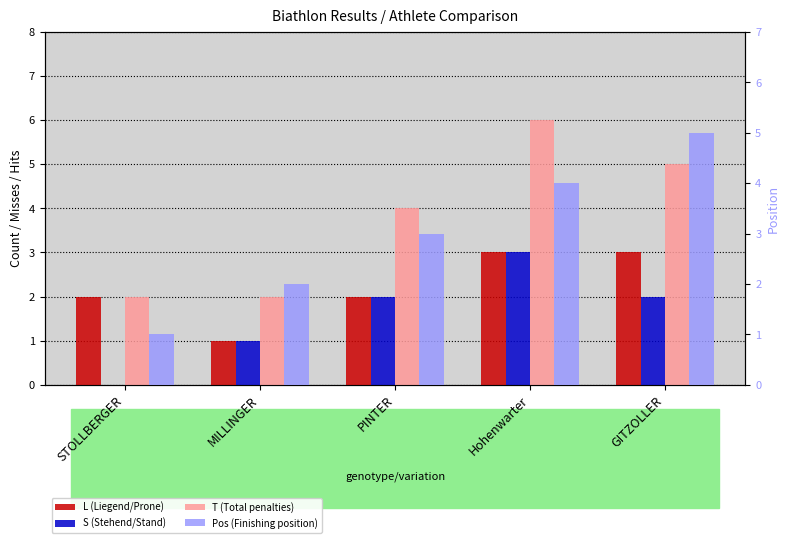

Which series has the largest range (max minus min)?

T